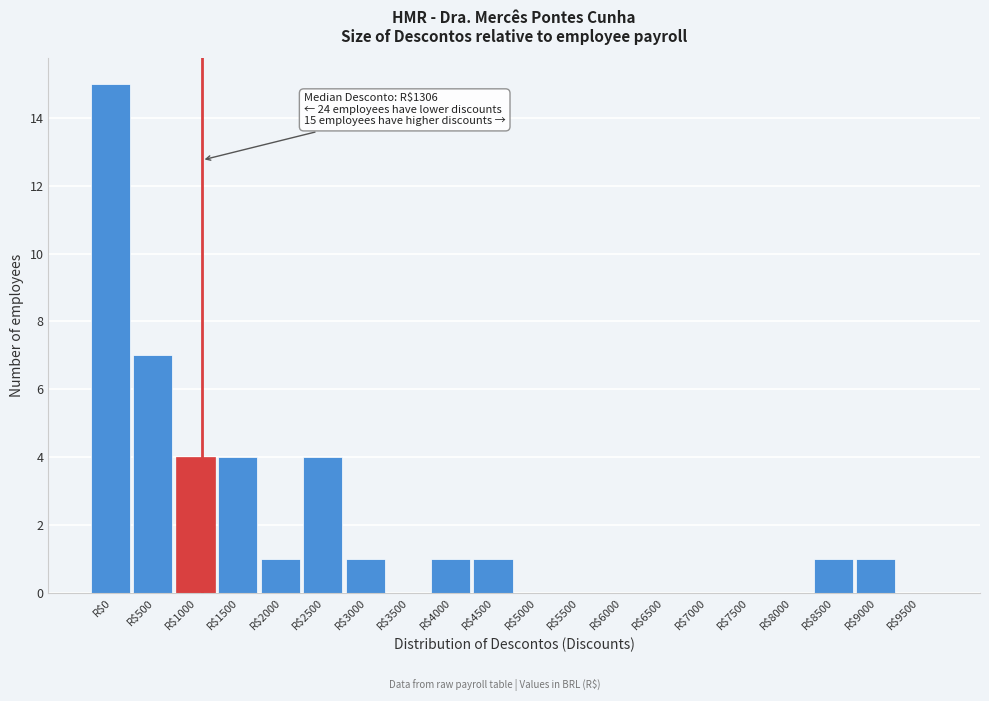

The value at R$8000 is -6. True or false?

False